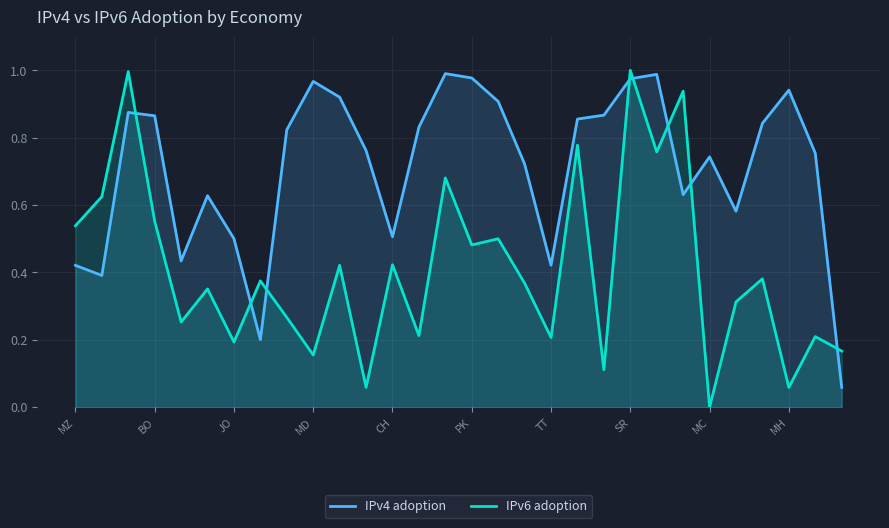

How many interior local valleys does the IPv4 adoption series have?

7